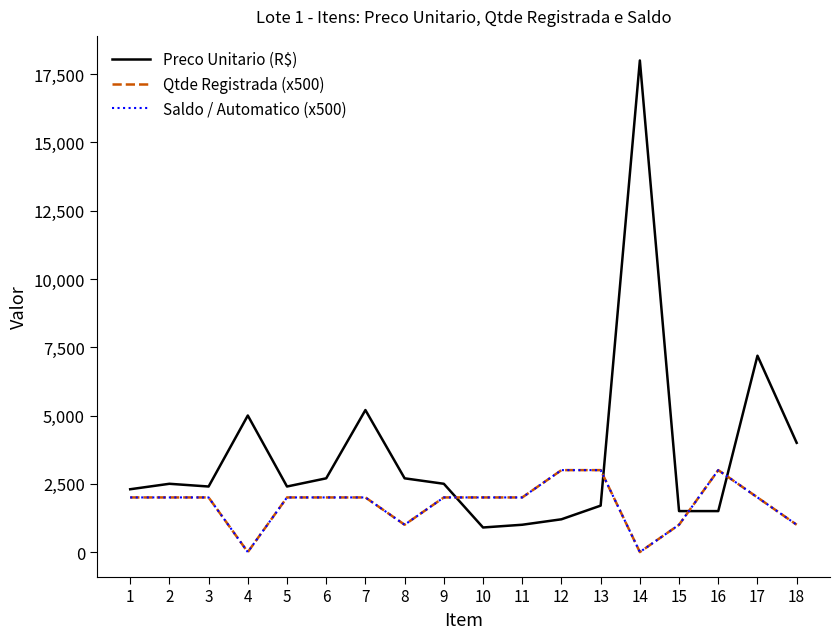

Is this an area chart (filled region under the line)?

No